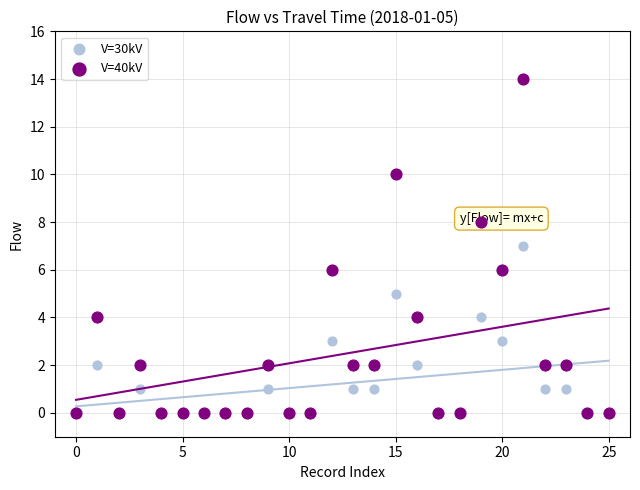

What are all the series names shown in the legend?

V=30kV, V=40kV